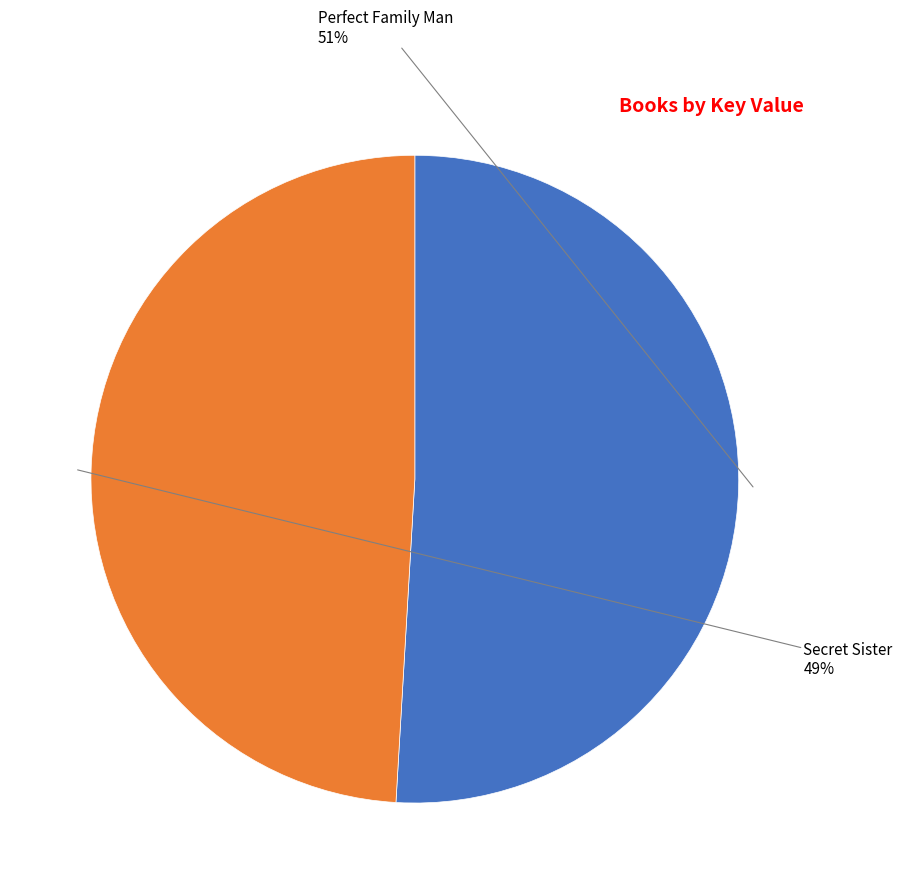

Do Secret Sister and Perfect Family Man together represent more than half of the pie?

Yes